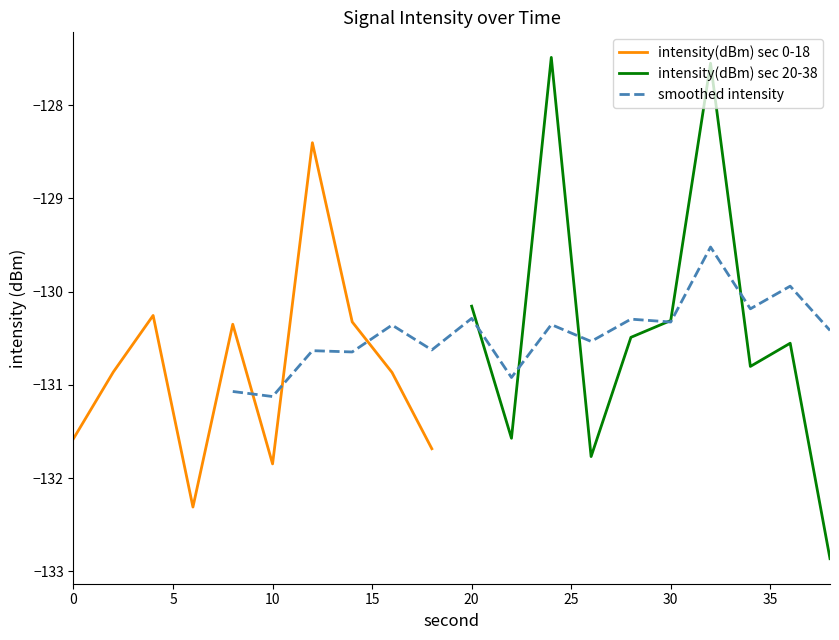

List the labels in order of value, largest first.

24, 32, 12, 20, 4, 30, 14, 8, 28, 36, 34, 2, 16, 22, 0, 18, 26, 10, 6, 38